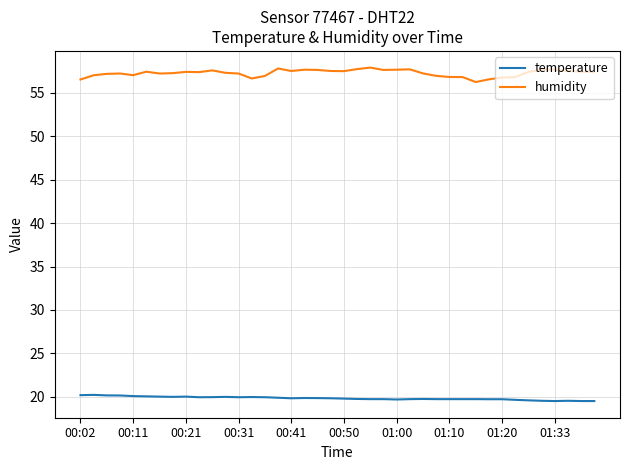

True or false: humidity has more than 1 interior local peaks.

True